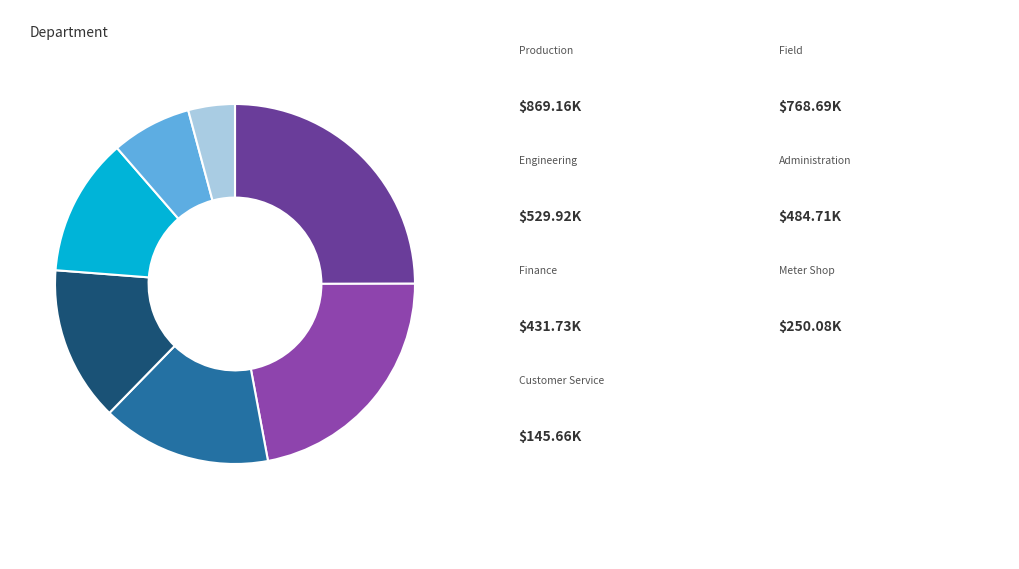

Is there a majority slice in this chart?

No